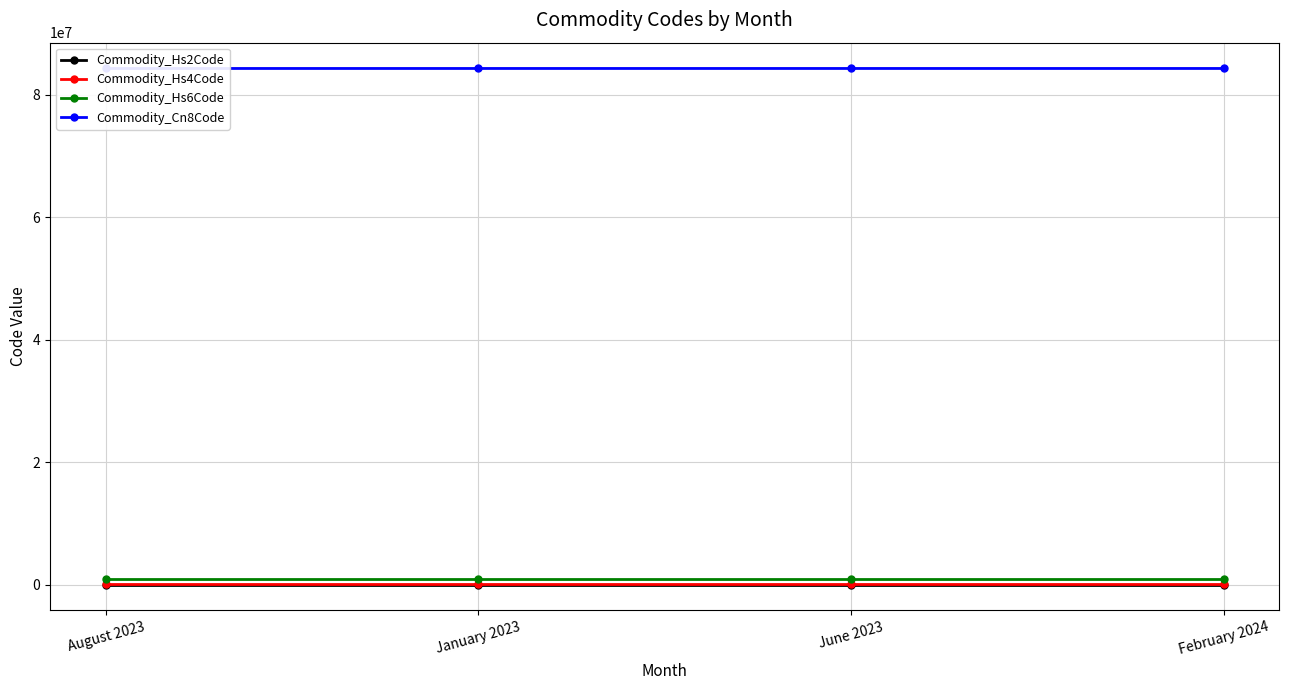

Is it true that Commodity_Hs4Code equals 5669 at June 2023?

False